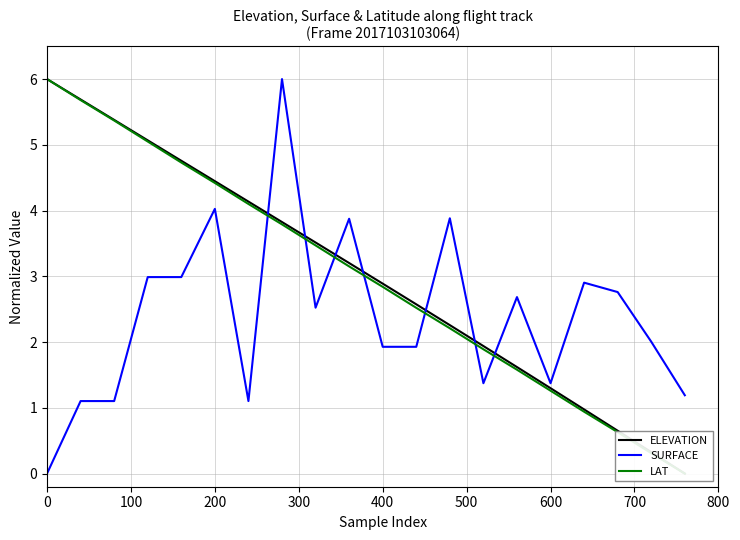

True or false: SURFACE has a value of 0.0 at 0.

True